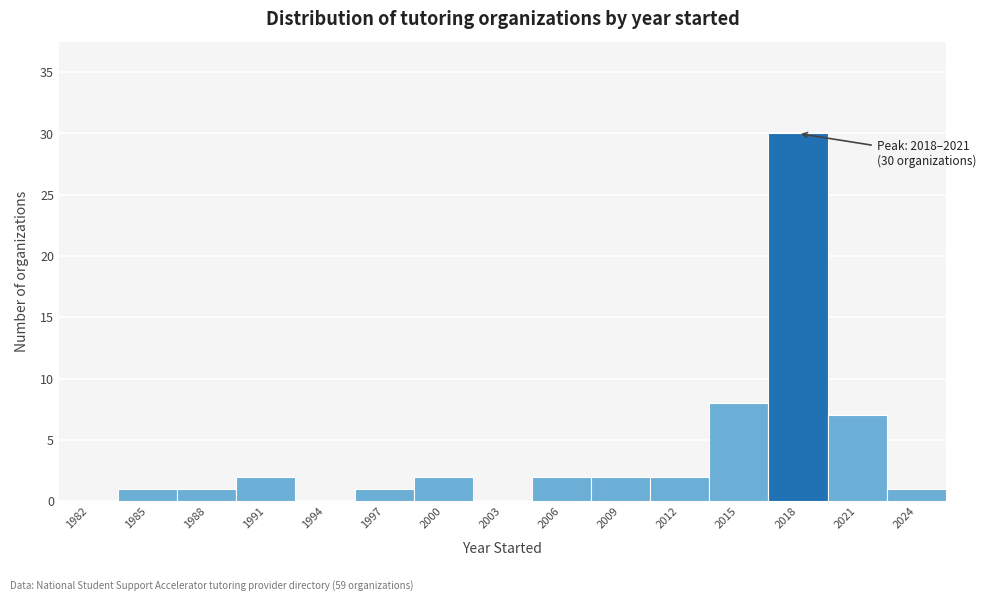

Reading left to right, transcribe all the data shown in this chart.

1982=0	1985=1	1988=1	1991=2	1994=0	1997=1	2000=2	2003=0	2006=2	2009=2	2012=2	2015=8	2018=30	2021=7	2024=1